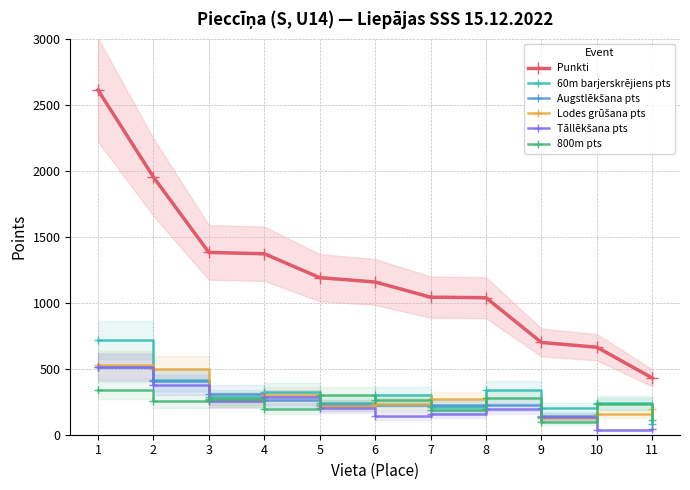

Rank the series at 1 from lowest to highest value.

800m pts, Augstlēkšana pts, Tāllēkšana pts, Lodes grūšana pts, 60m barjerskrējiens pts, Punkti